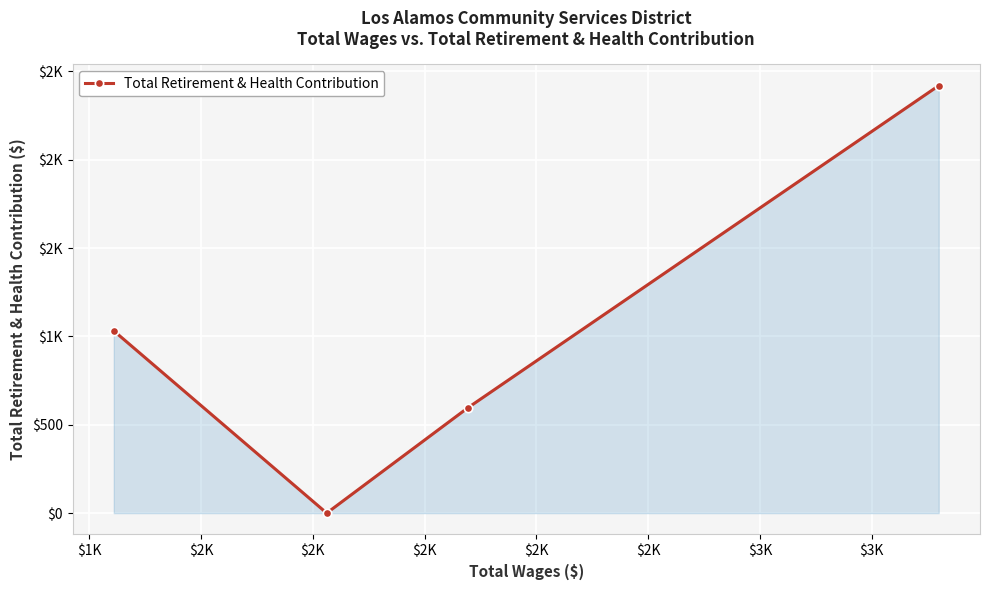

Is this an area chart (filled region under the line)?

Yes